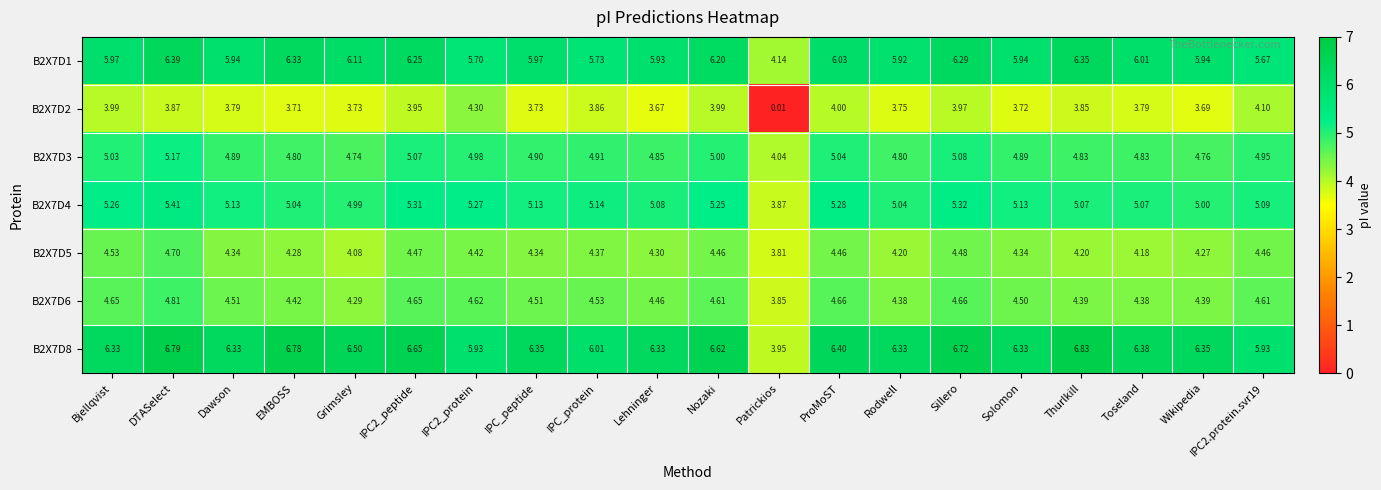

Where is B2X7D3 nearest to the value 4?

Patrickios